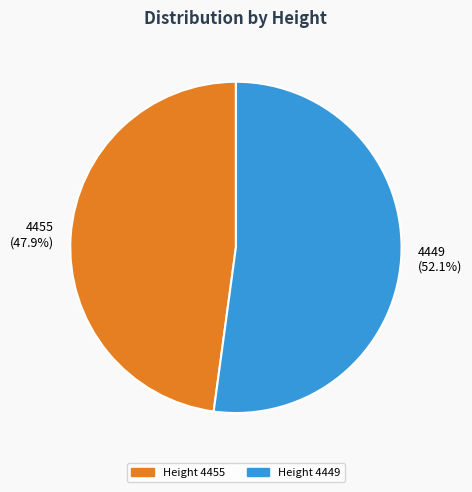

Which has a higher value, 4449 or 4455?

4449